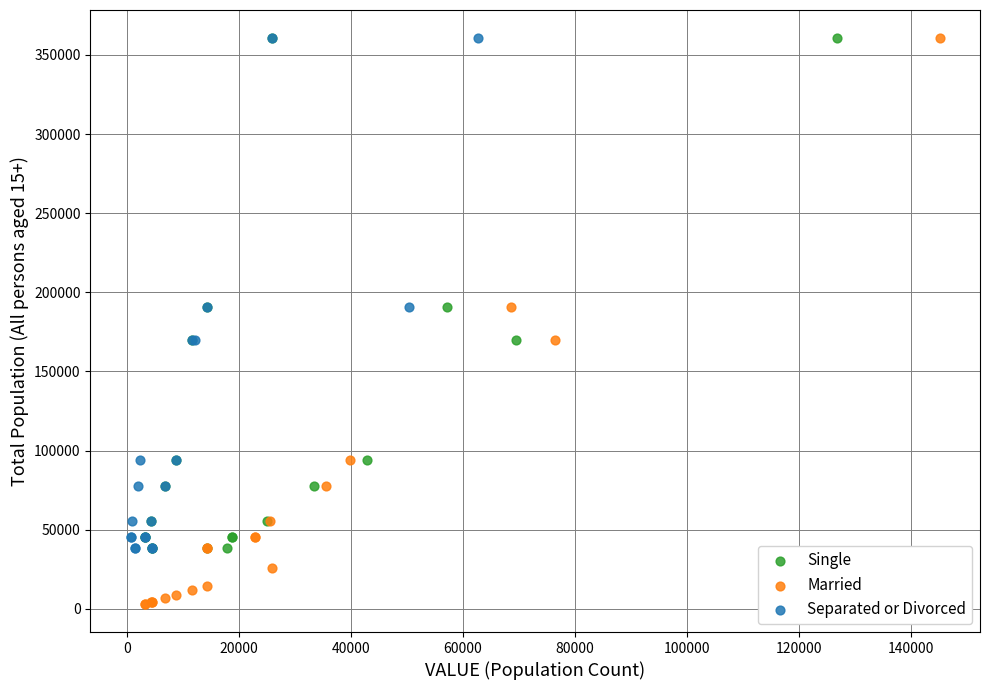

Which series has the widest spread of Y values?

Married